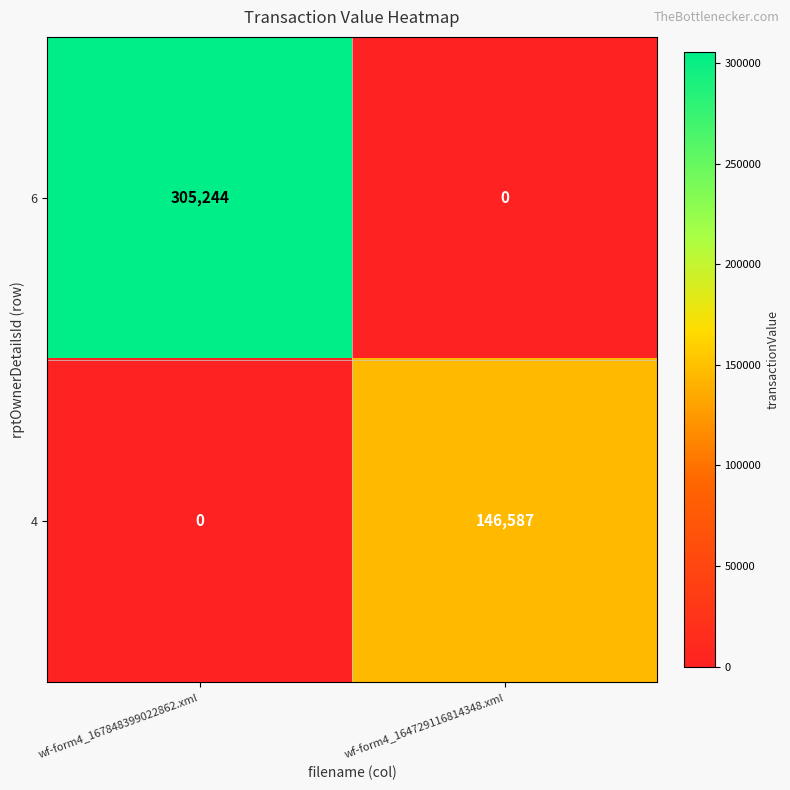

List the series in order of their peak value, highest first.

6, 4